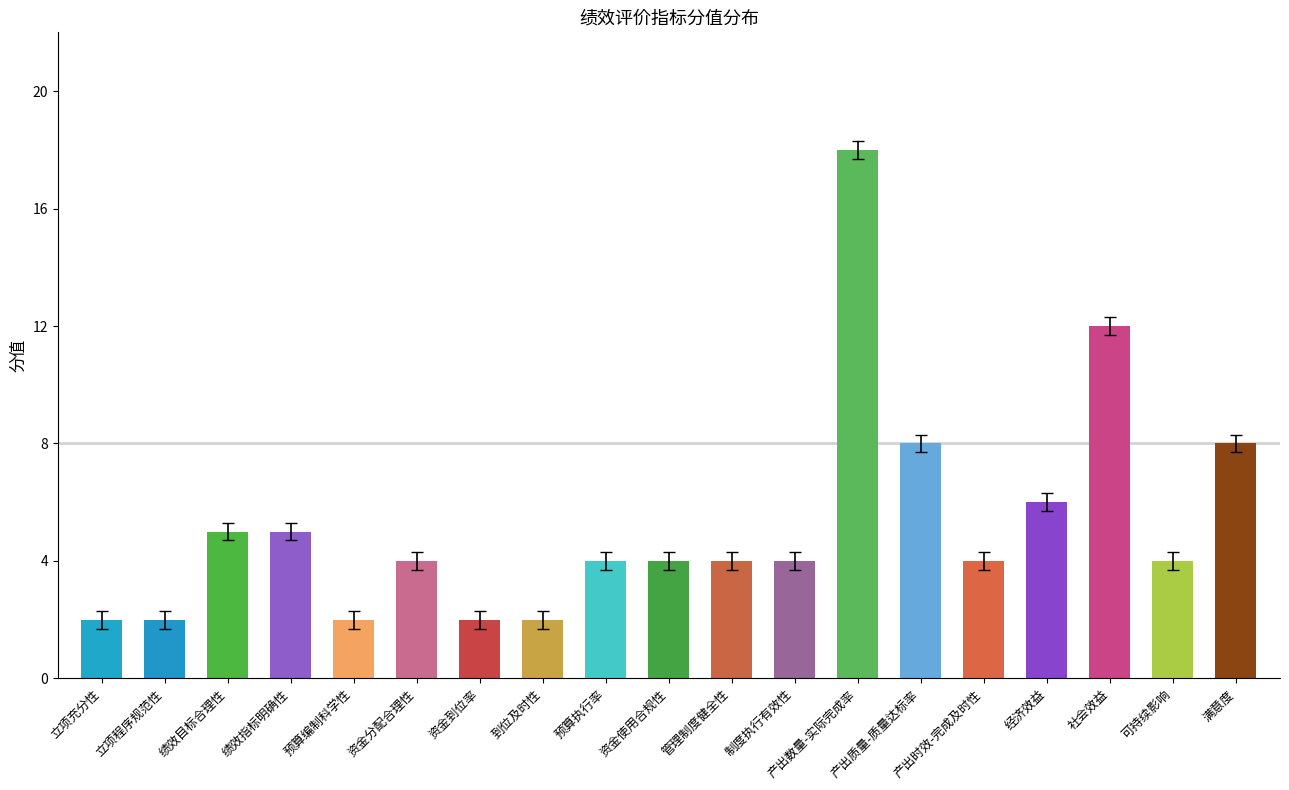

At which label does the data first exceed 4?

绩效目标合理性